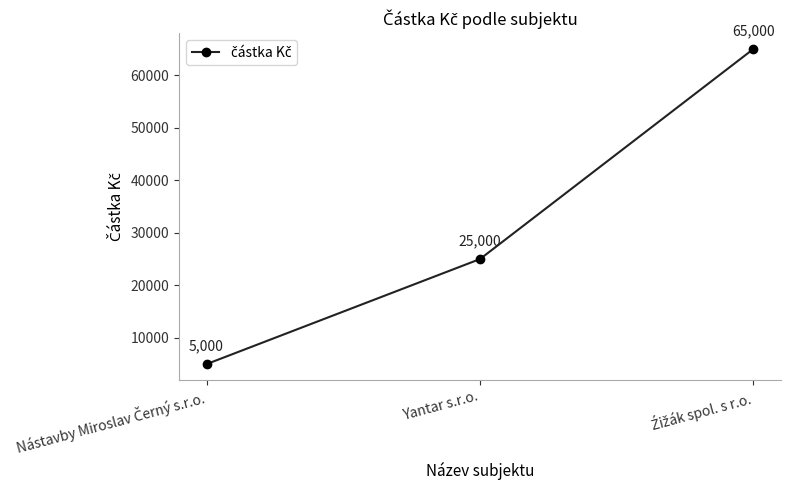

What position from the left is Yantar s.r.o.?

2